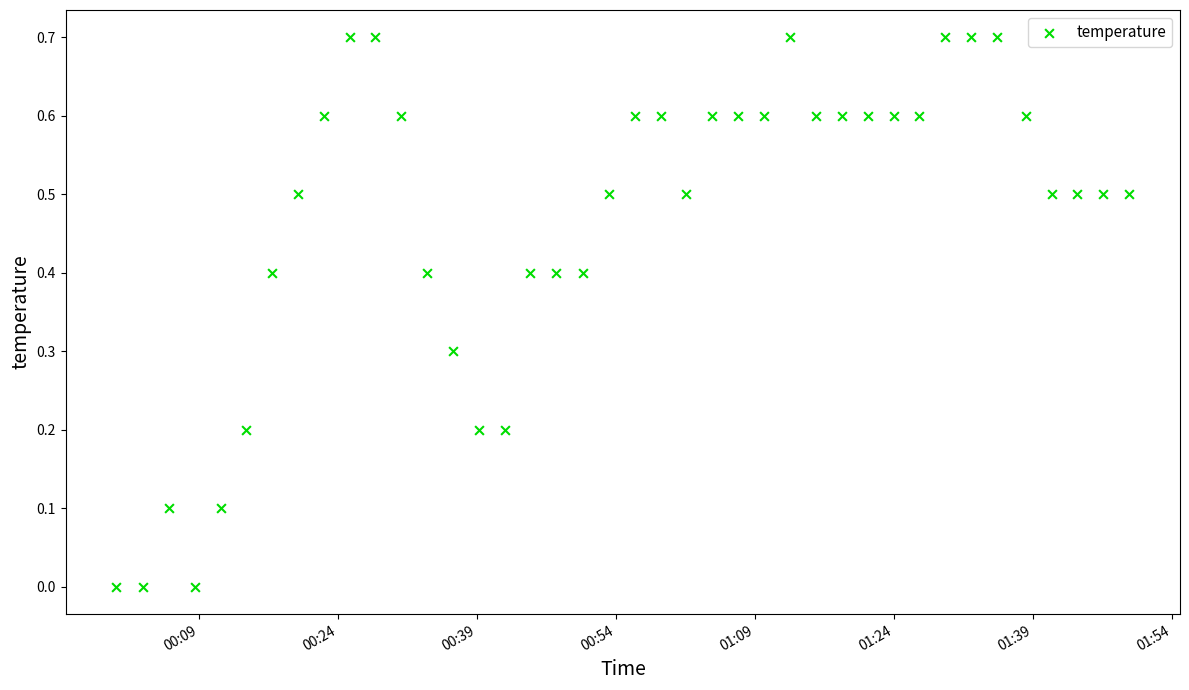

What is the range of Y values (max minus min)?

0.7